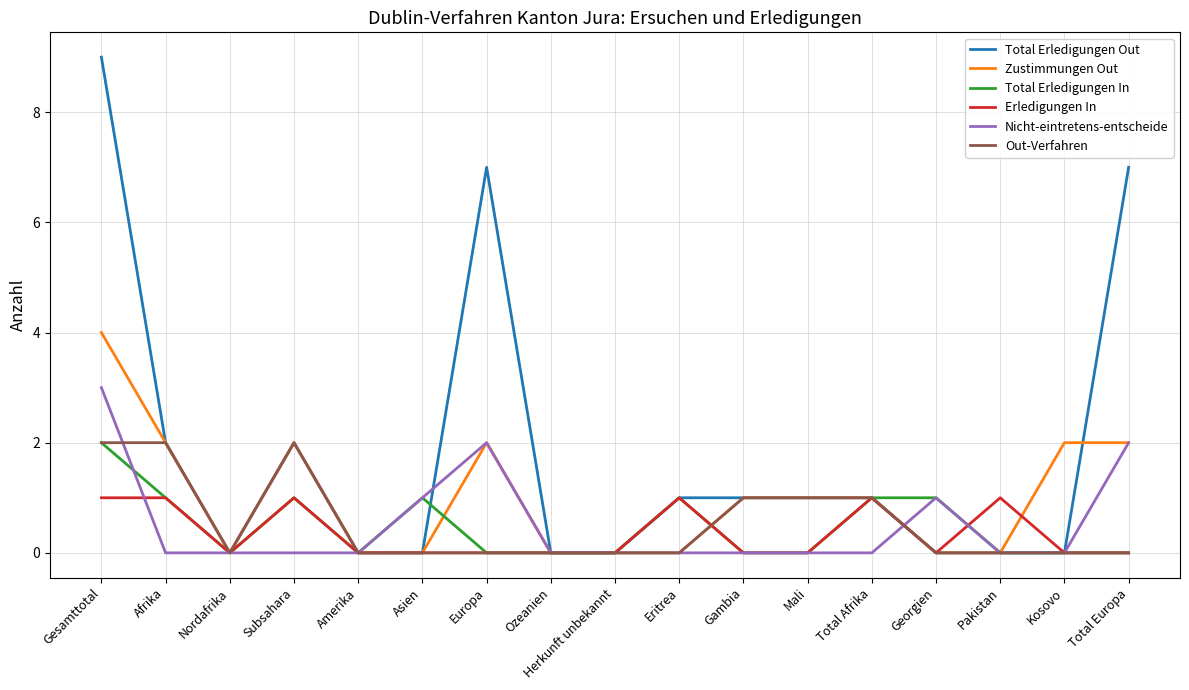

Which series has the largest range (max minus min)?

Total Erledigungen Out